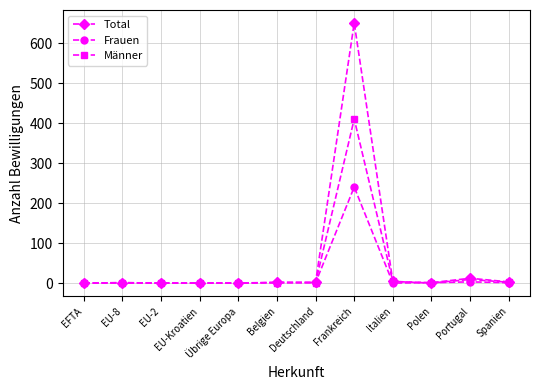

What is the value of the Männer point at the 9th from the left?

4